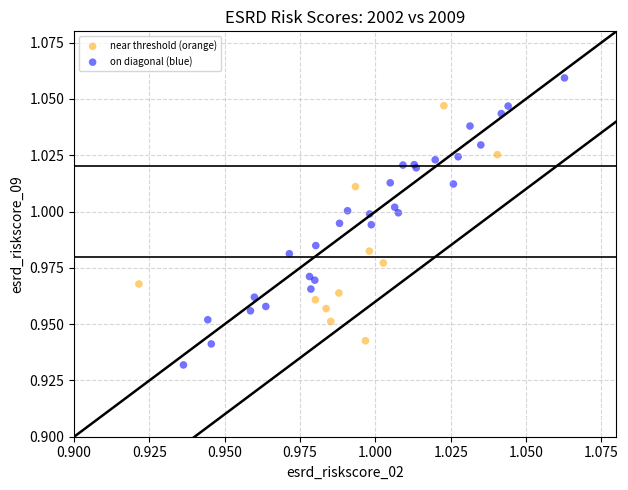

Which series has the widest spread of Y values?

on diagonal (blue)